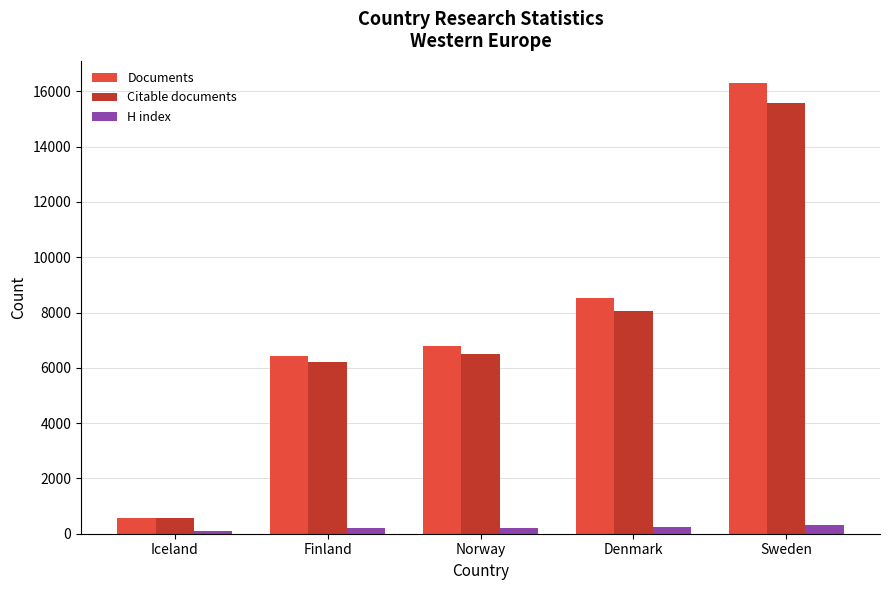

What is the difference between the Documents values at Iceland and Sweden?

15702